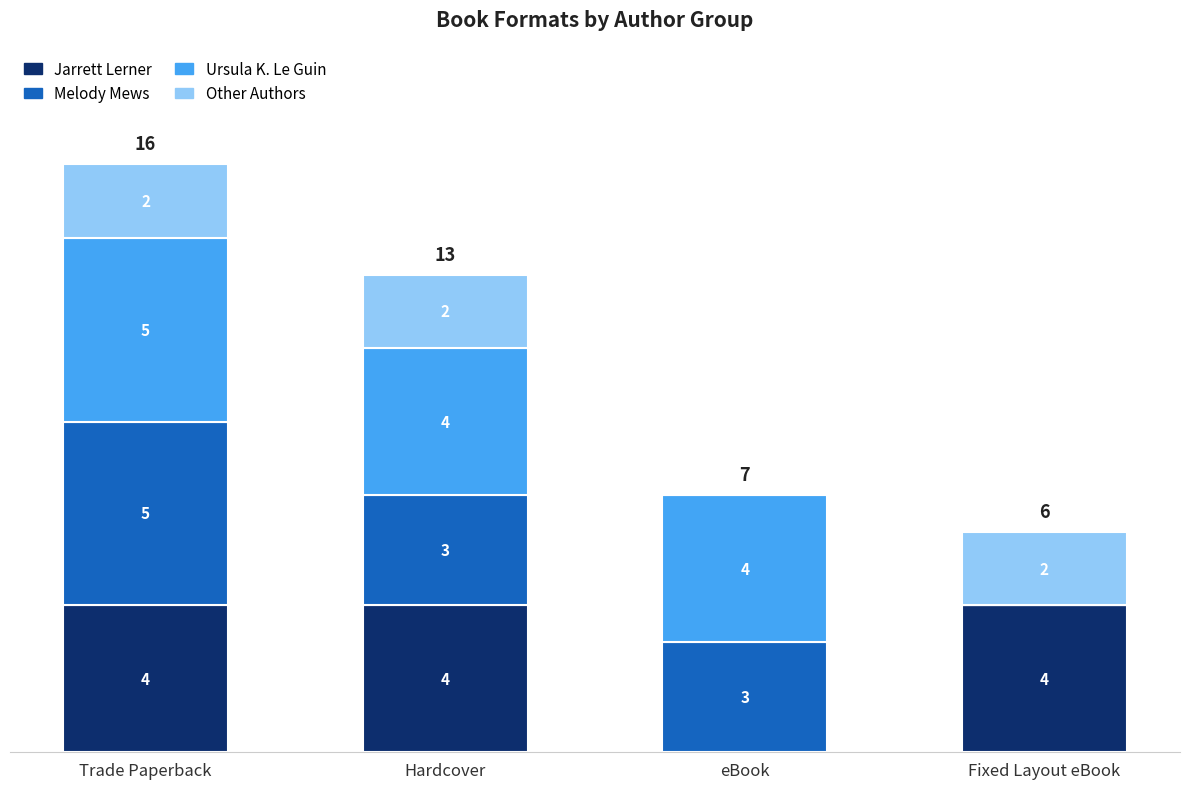

What is the total value across all series at Trade Paperback?

16